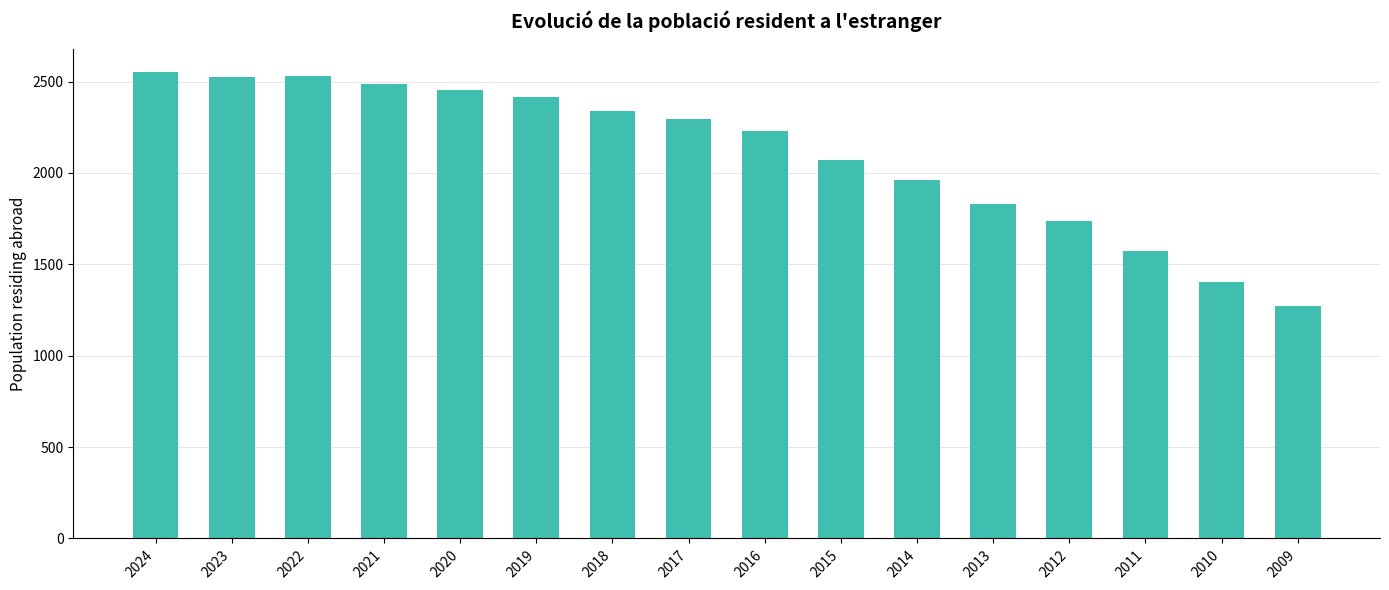

What is the sum of all values?

33673